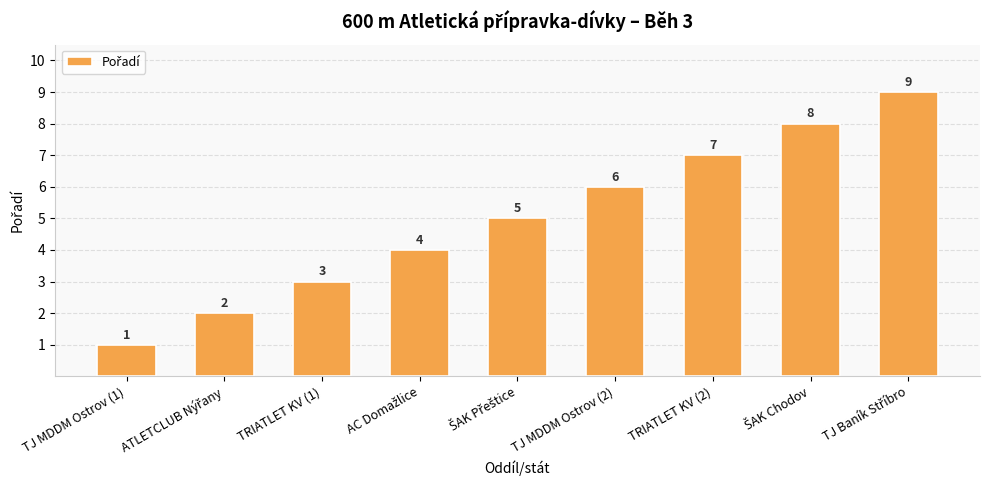

How many bars are there in total?

9